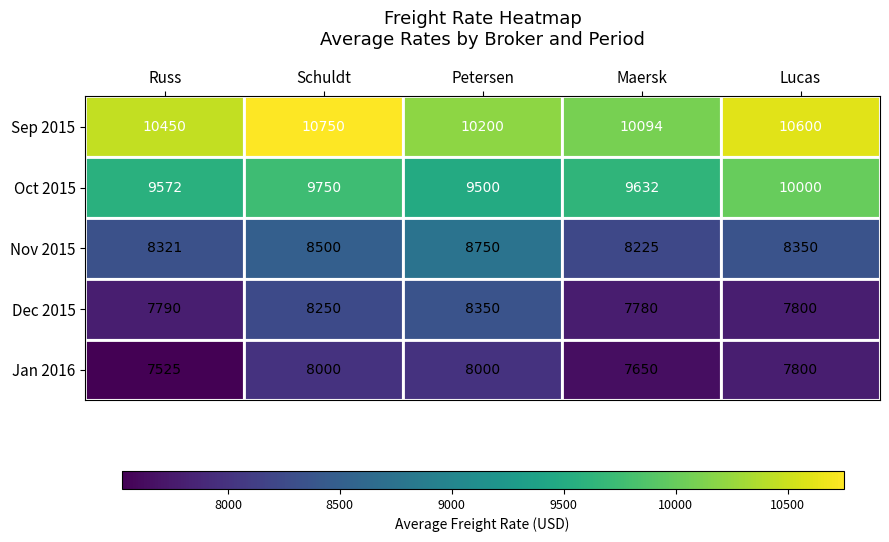

What is the maximum value shown in the chart?

10750